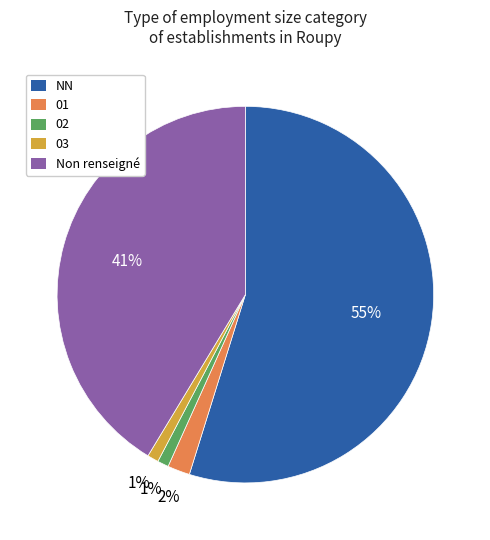

To the nearest percent, what is the difference between the largest and smallest slice percentages?

54%